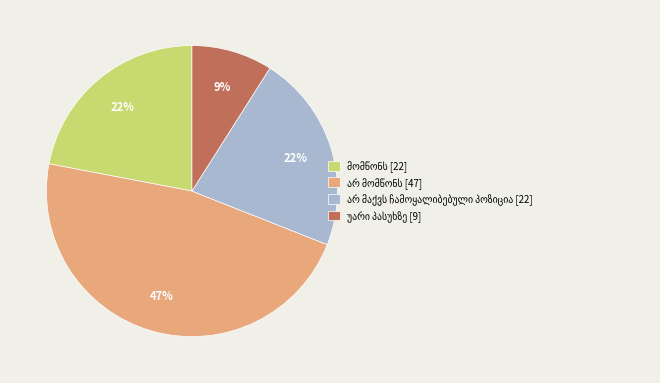

Is there a majority slice in this chart?

No